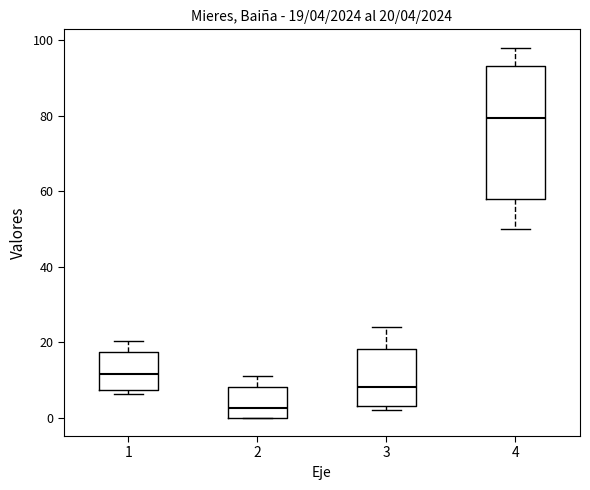

Which box's median line is the highest?

4